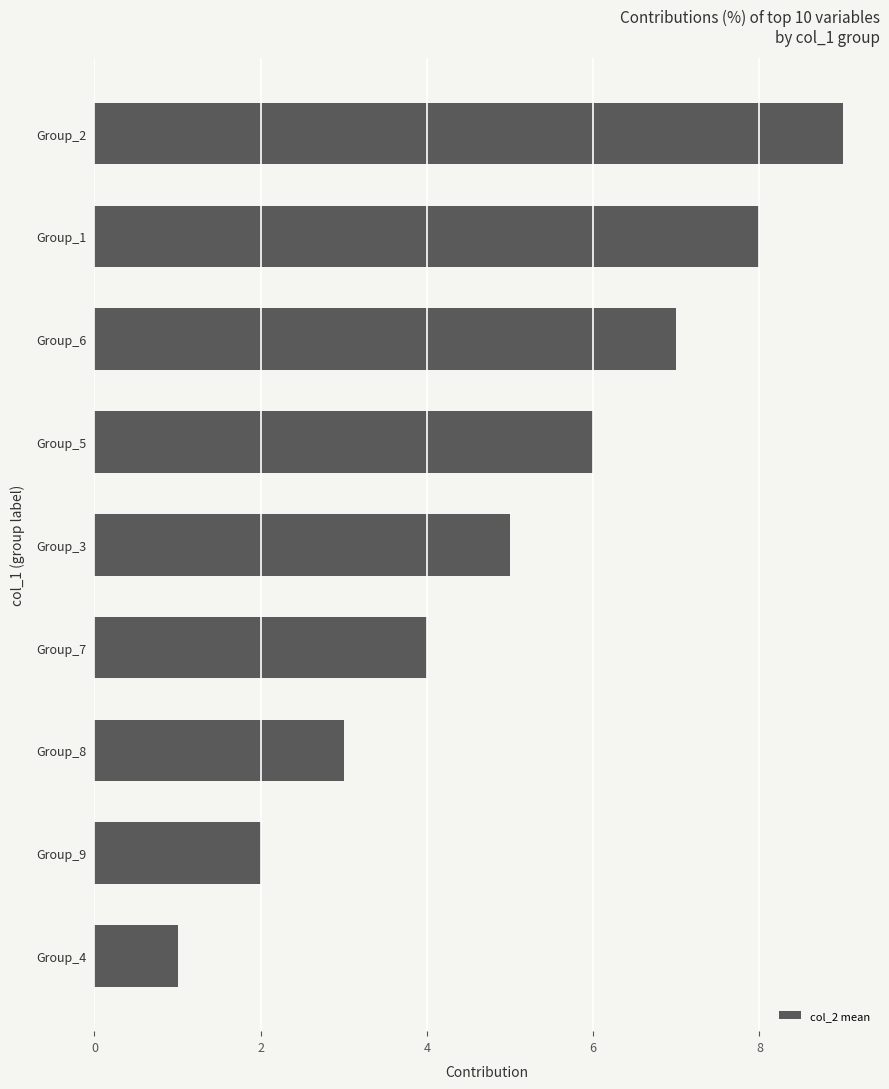

Count the number of data series in this chart.

1